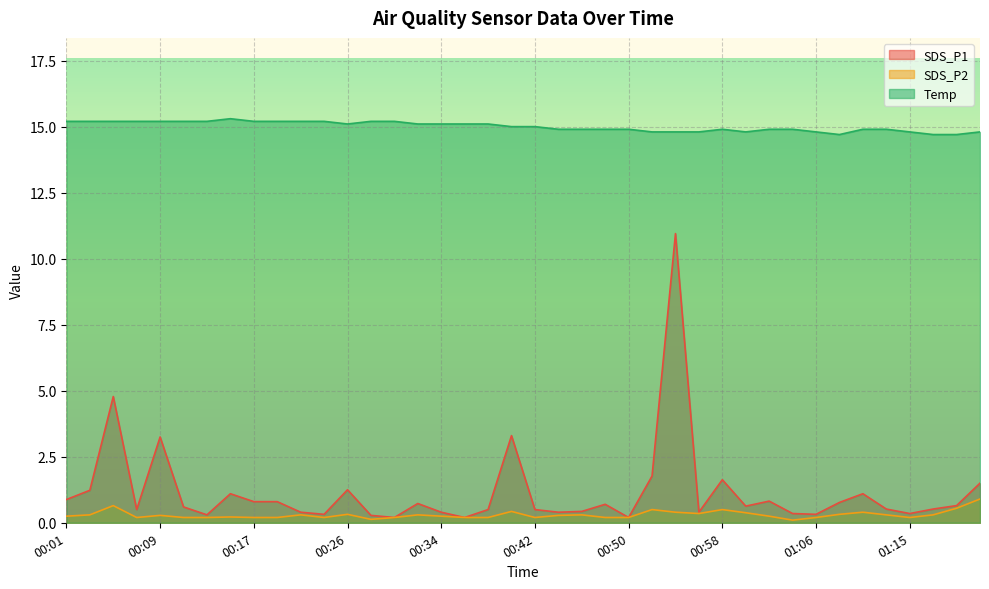

True or false: SDS_P1 and Temp cross at least once.

False